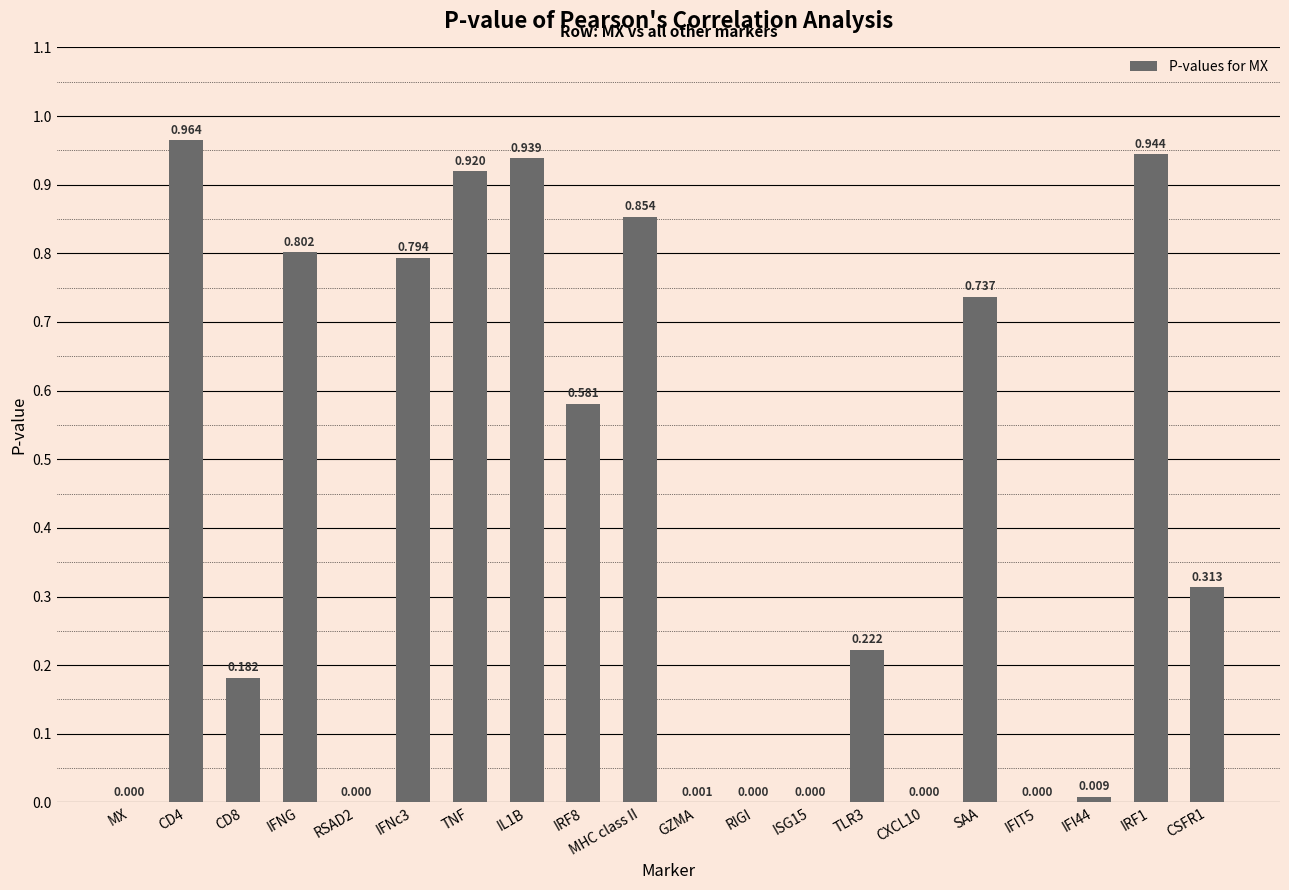

Count the number of values greater than 0.

19